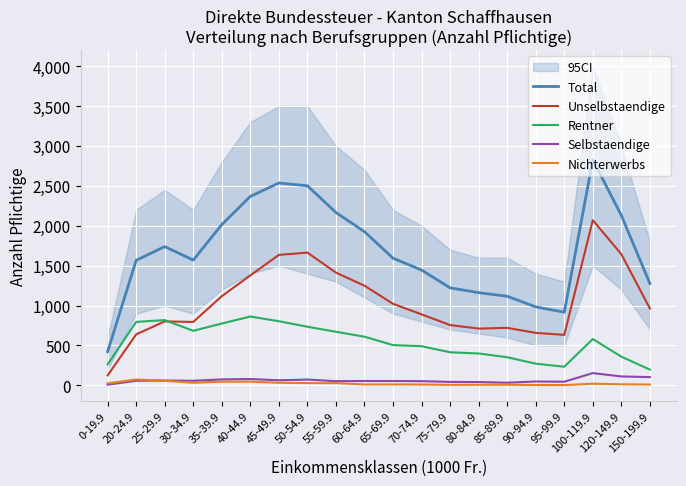

What is the label of the 16th point from the left?

90-94.9